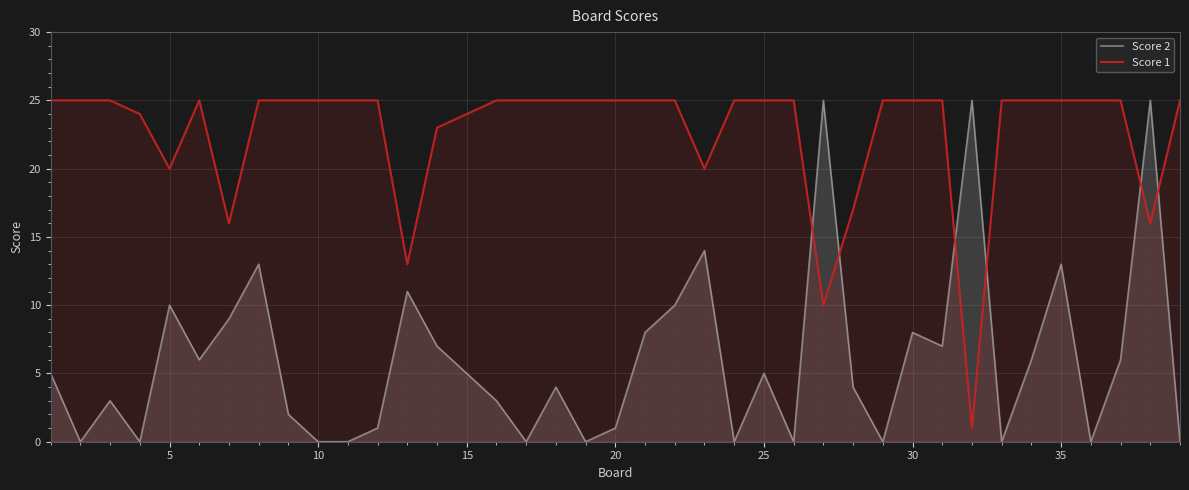

What is the sum of all Score 1 values?

884